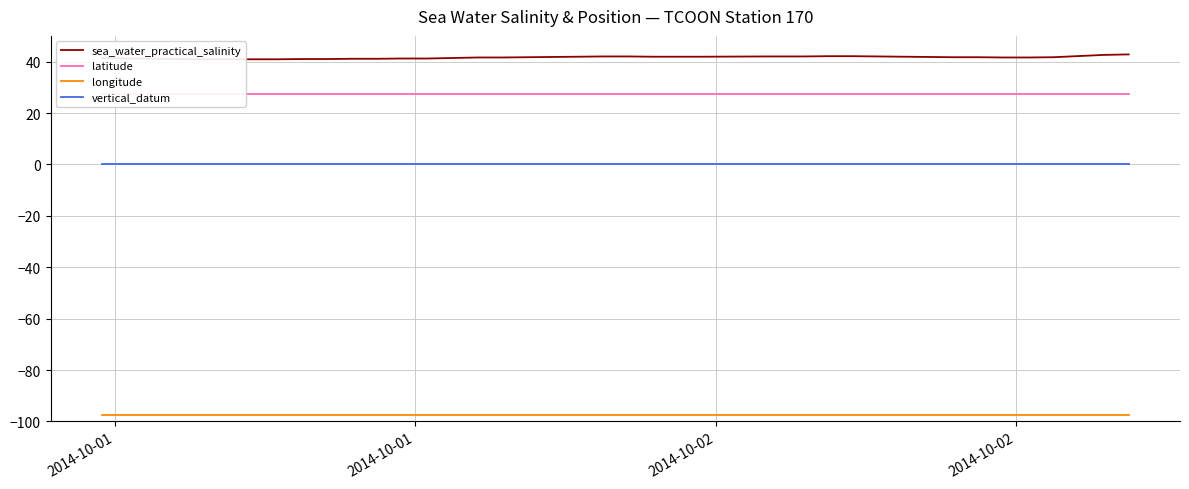

At how many categories does at least one series exceed 32?

40